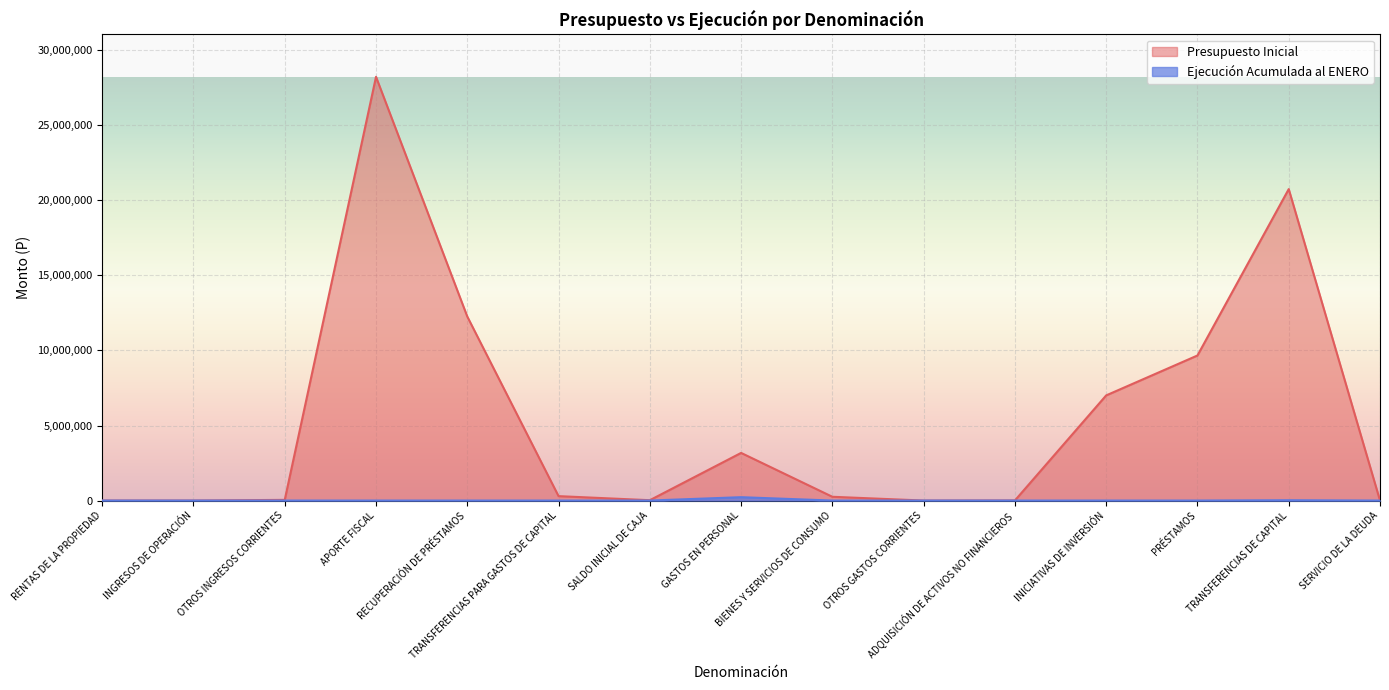

What are all the series names shown in the legend?

Presupuesto Inicial, Ejecución Acumulada al ENERO